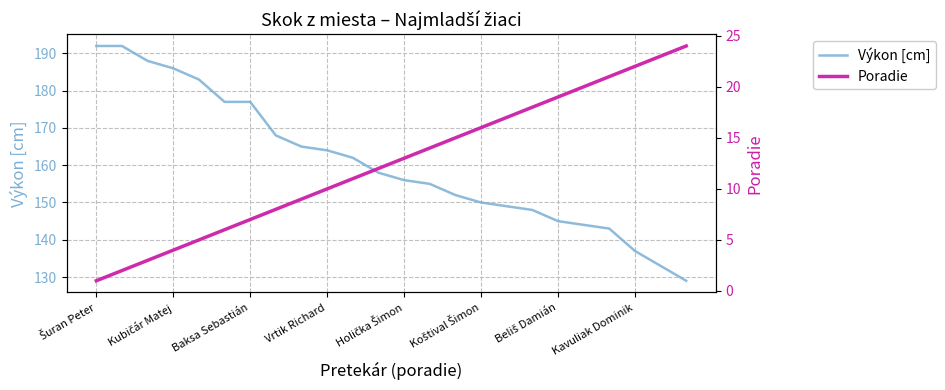

Reading left to right, what are all the values shown in this chart?

Výkon [cm]: 192	192	188	186	183	177	177	168	165	164	162	158	156	155	152	150	149	148	145	144	143	137	133	129
Poradie: 1	2	3	4	5	6	7	8	9	10	11	12	13	14	15	16	17	18	19	20	21	22	23	24